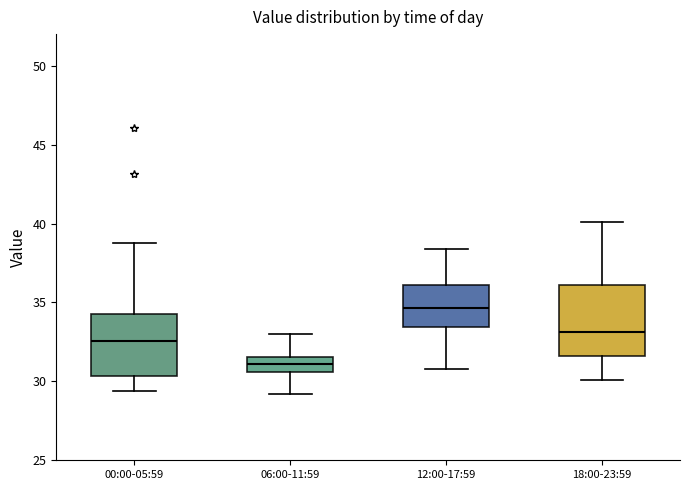

Reading left to right, read every box against the y-axis: the position of its median line, the range the box covers, and the ends of its whiskers. The values are not printed on the chart, so give them approximately, as read against the axis.

00:00-05:59: median 32.5, box 30.5 to 34.5, whiskers 29.5 to 39.0
06:00-11:59: median 31.0, box 30.5 to 31.5, whiskers 29.0 to 33.0
12:00-17:59: median 34.5, box 33.5 to 36.0, whiskers 31.0 to 38.5
18:00-23:59: median 33.0, box 31.5 to 36.0, whiskers 30.0 to 40.0